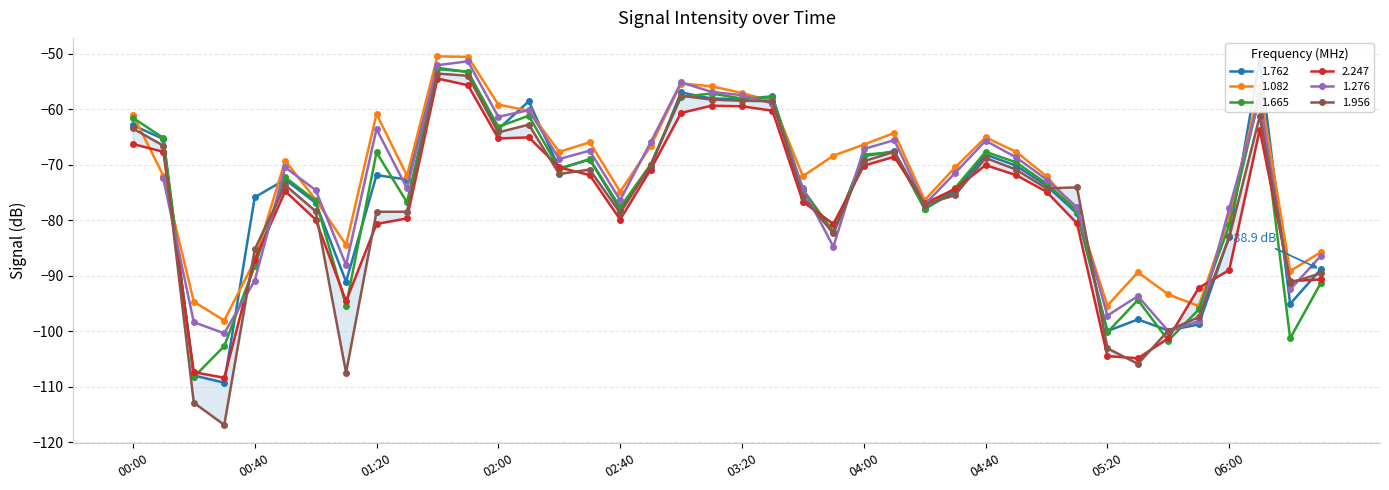

What is the difference between the 2.247 values at 2012/03/11 04:50 and 2012/03/11 00:20?

35.5